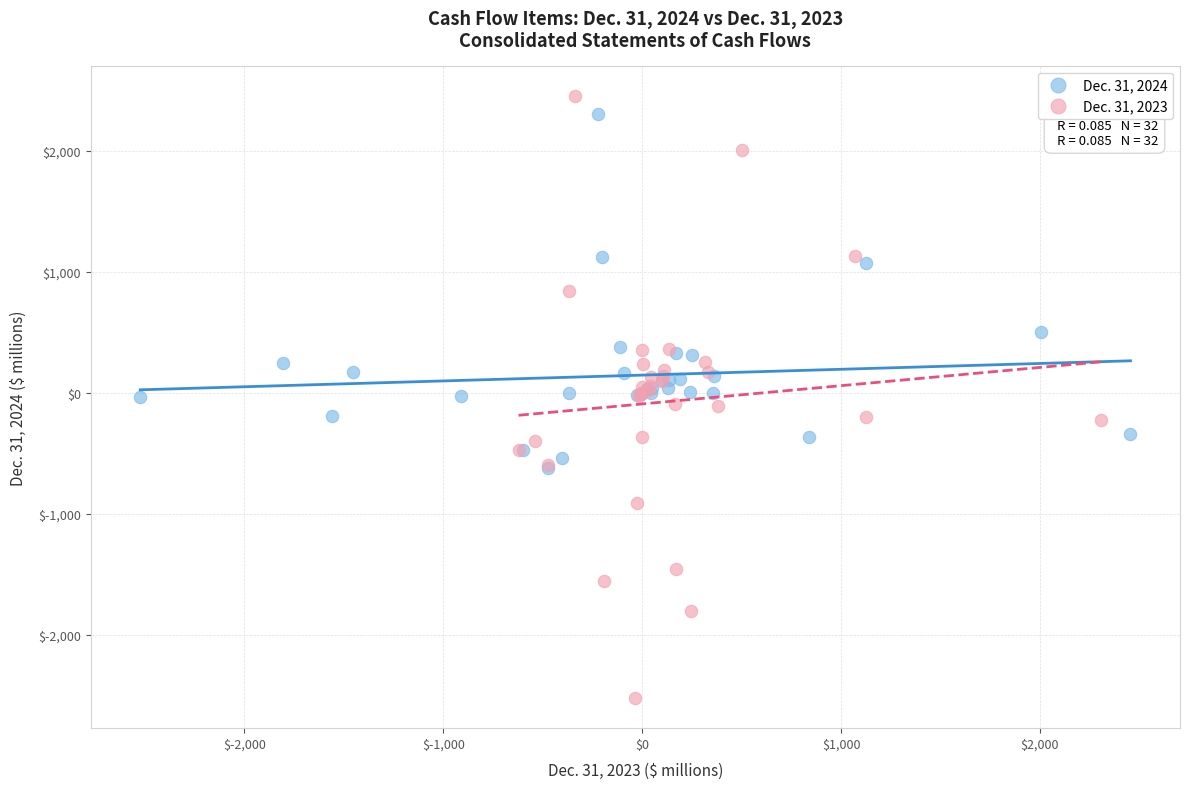

Which series reaches the minimum Y coordinate?

Dec. 31, 2023